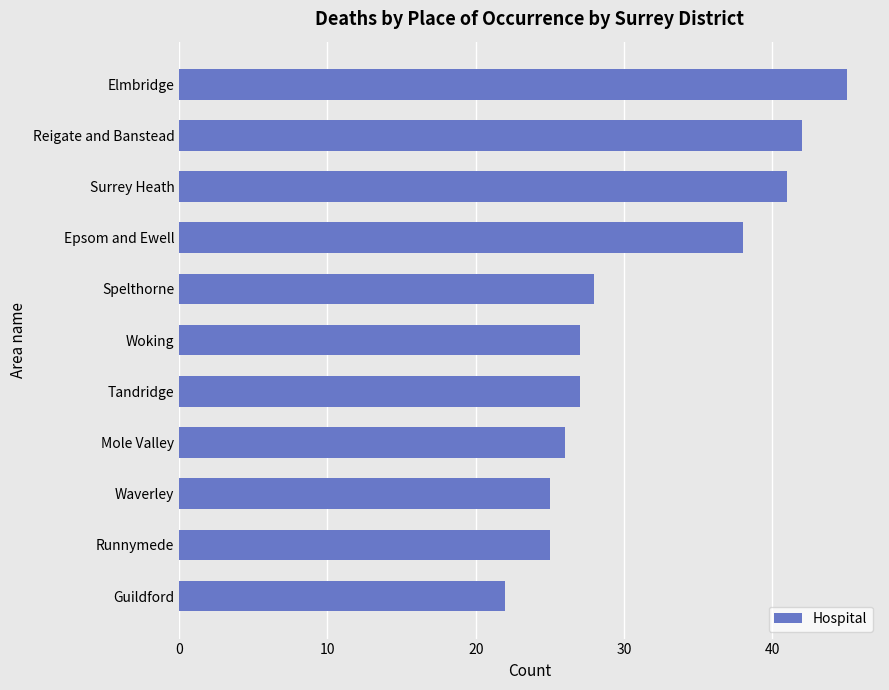

What value does the data have at Reigate and Banstead, to the nearest 5?

40